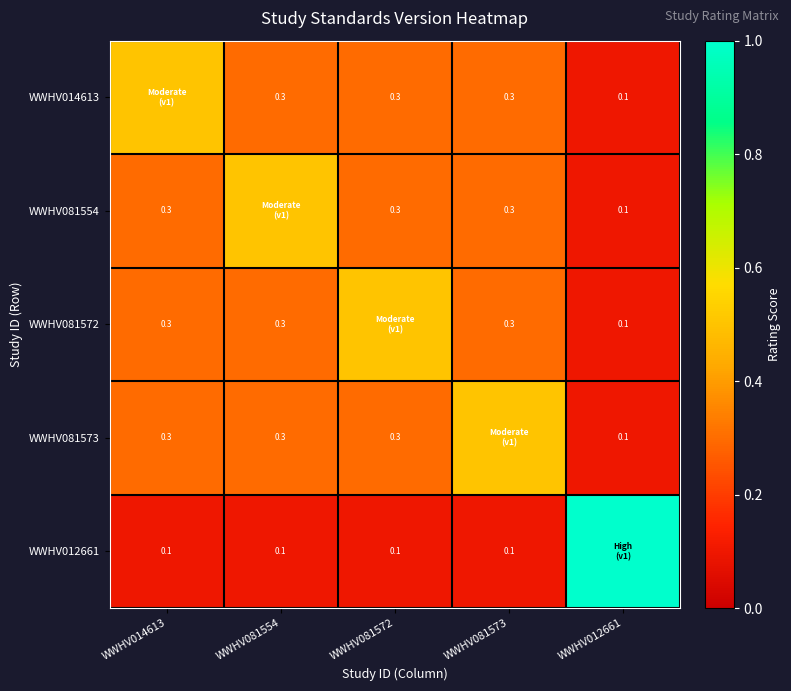

The value of WWHV012661 at WWHV081572 is 0.1. True or false?

True